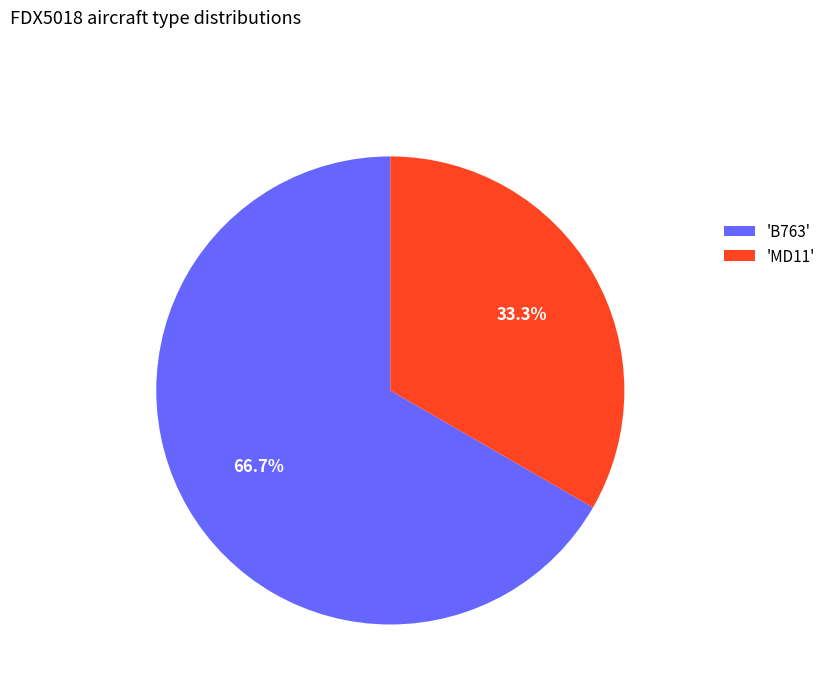

Combined, what portion of the pie is 'B763' and 'MD11'?

100.0%